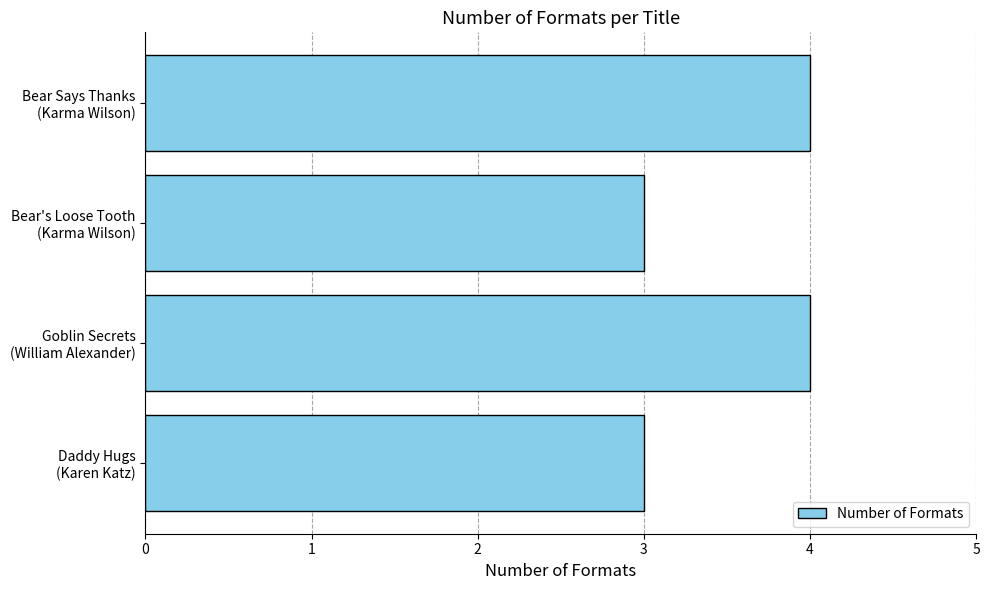

What is the greatest value displayed?

4